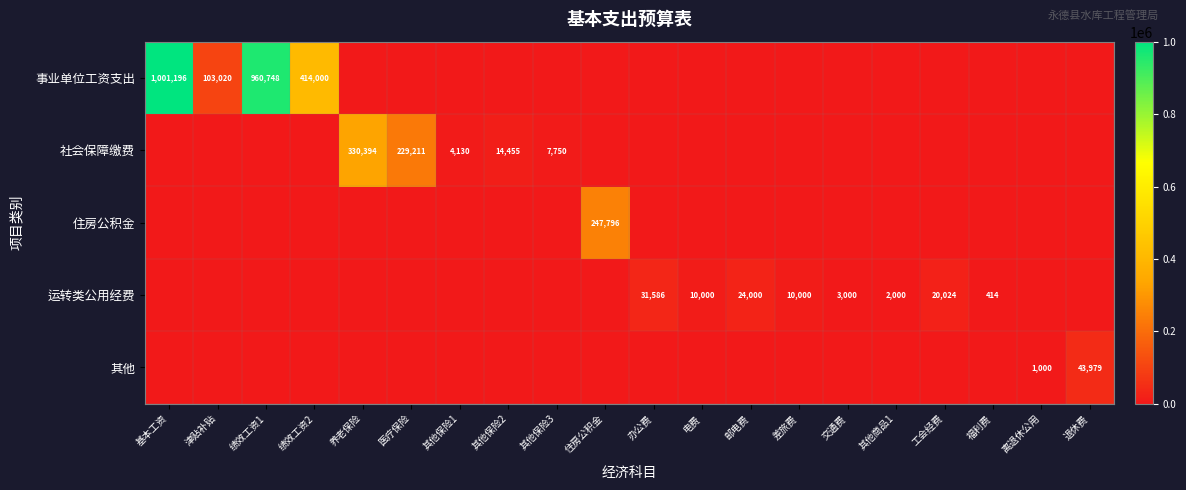

How many series are shown in this chart?

5